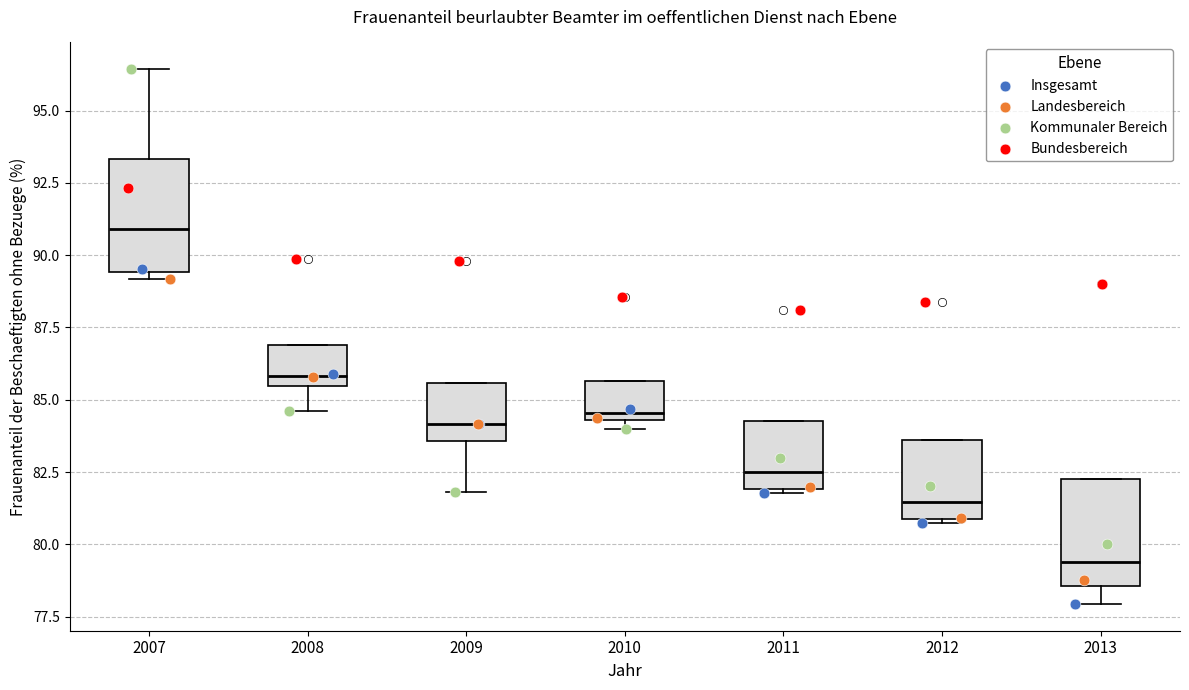

Reading left to right, transcribe this box plot: for each box, give where its median line is, the range the box spans, and where its two whiskers end, as read against the y-axis. The values are not printed on the chart, so give them approximately, as read against the axis.

2007: median 91.0, box 89.5 to 93.5, whiskers 89.0 to 96.5
2008: median 86.0, box 85.5 to 87.0, whiskers 84.5 to 87.0
2009: median 84.0, box 83.5 to 85.5, whiskers 82.0 to 85.5
2010: median 84.5 (just above the box's lower edge), box 84.5 to 85.5, whiskers 84.0 to 85.5
2011: median 82.5, box 82.0 to 84.5, whiskers 82.0 (just below the box's lower edge) to 84.5
2012: median 81.5, box 81.0 to 83.5, whiskers 80.5 to 83.5
2013: median 79.5, box 78.5 to 82.0, whiskers 78.0 to 82.0